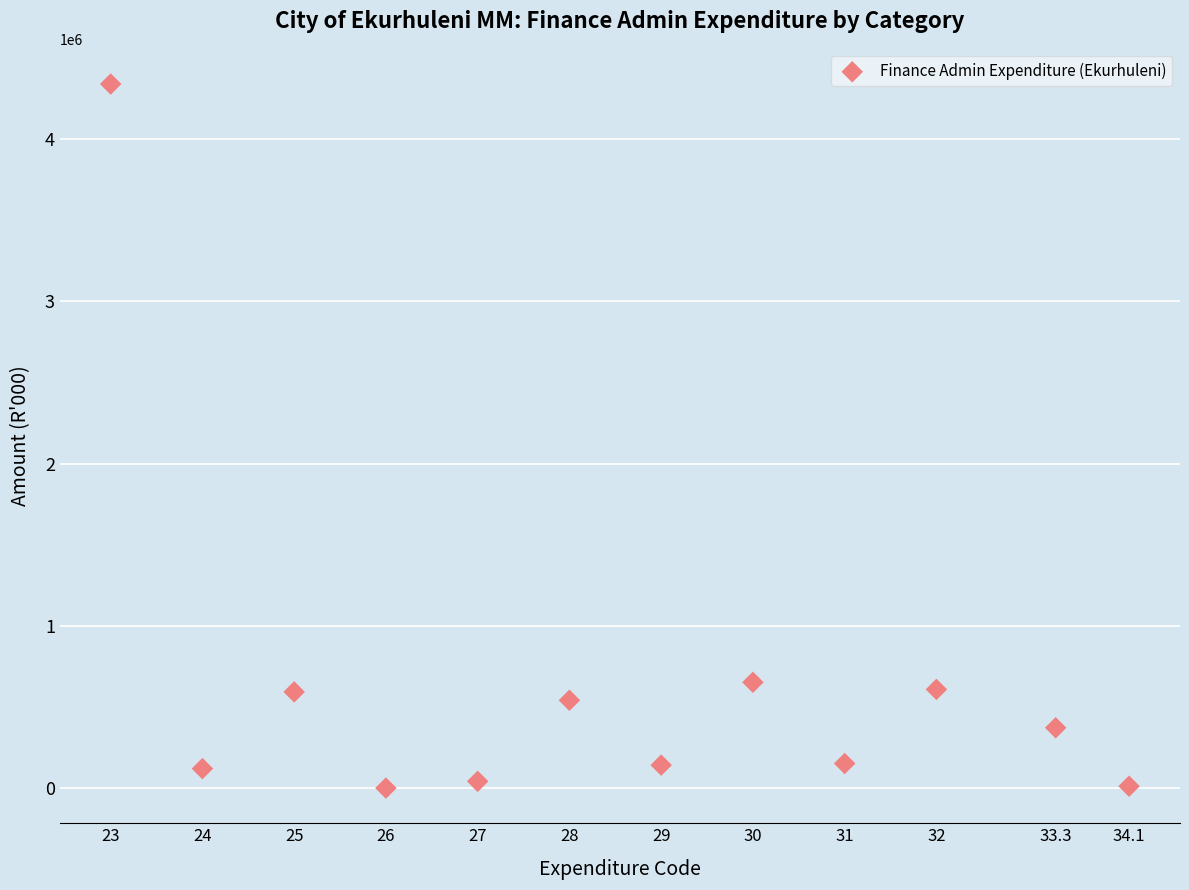

What is the average Y value?

630786